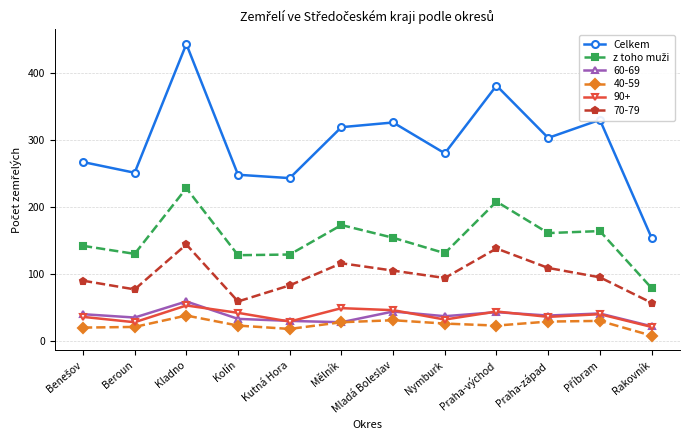

True or false: 40-59 and 70-79 cross at least once.

False